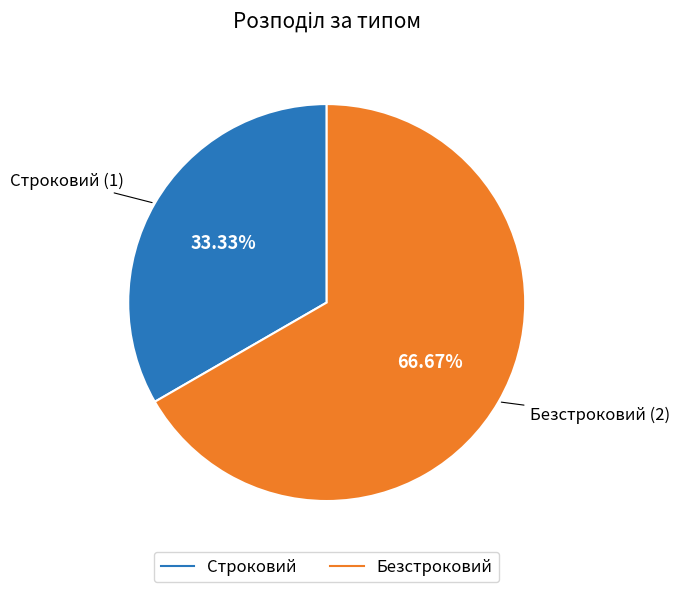

Which slice is the largest?

Безстроковий